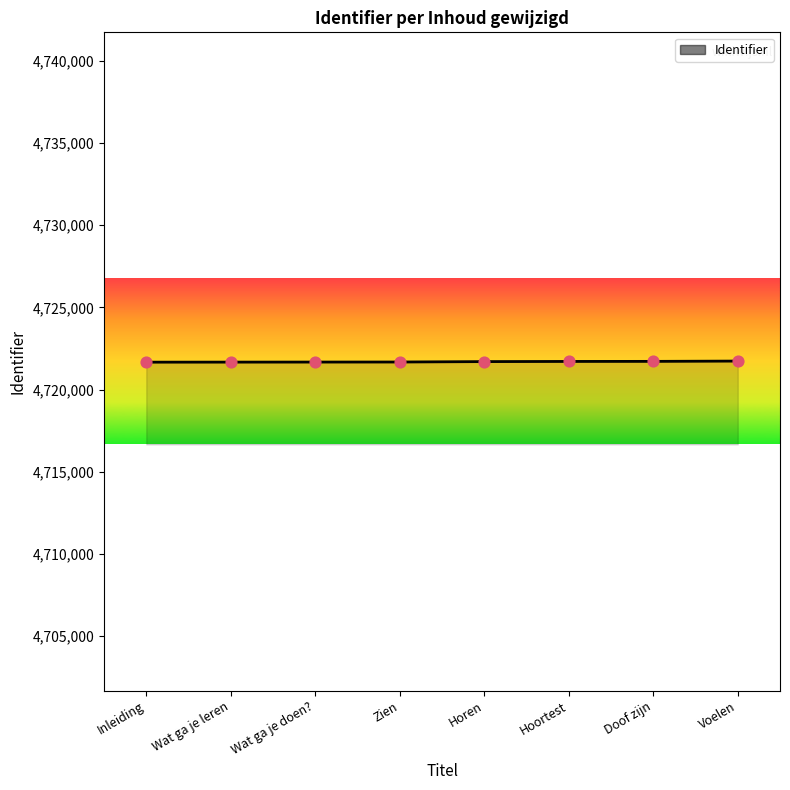

What is the ratio of the value at Doof zijn to the value at Inleiding?

1.0